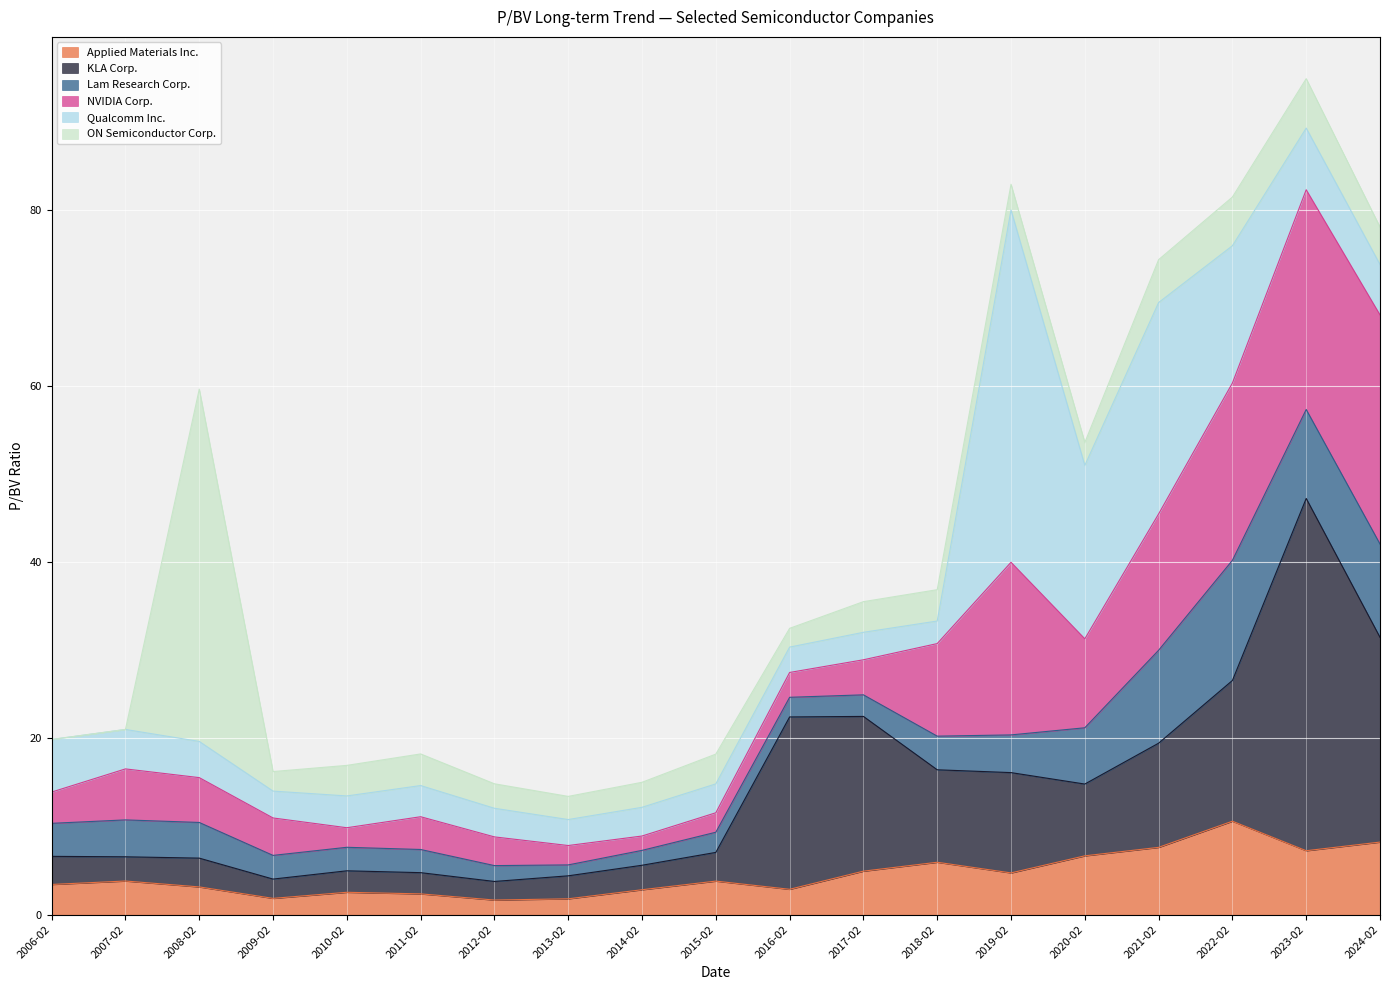

What is the spread (max minus min) of values at 2006-02-22?

6.0